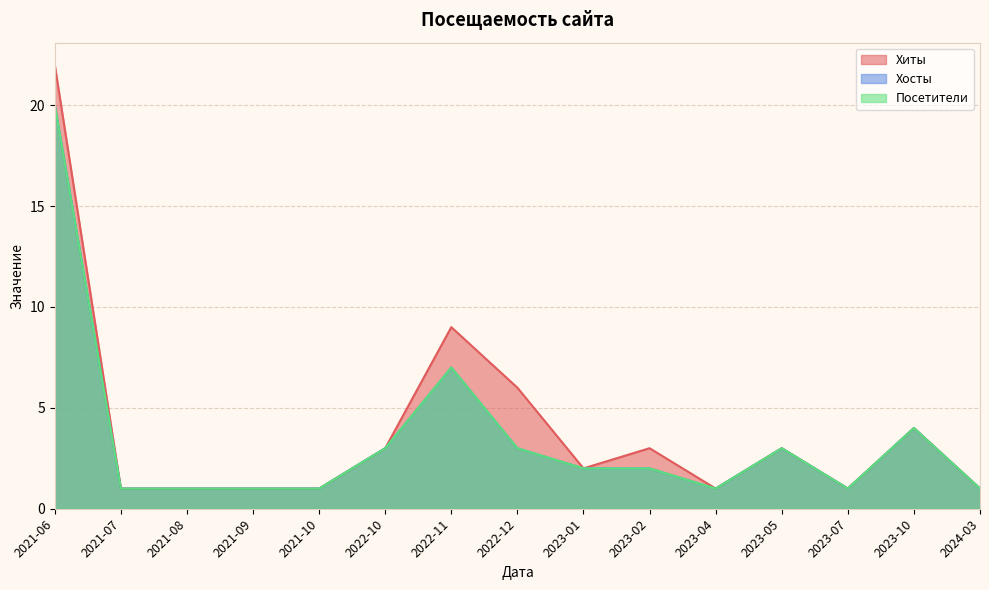

The value of Посетители at 2023-10 is 4. True or false?

True